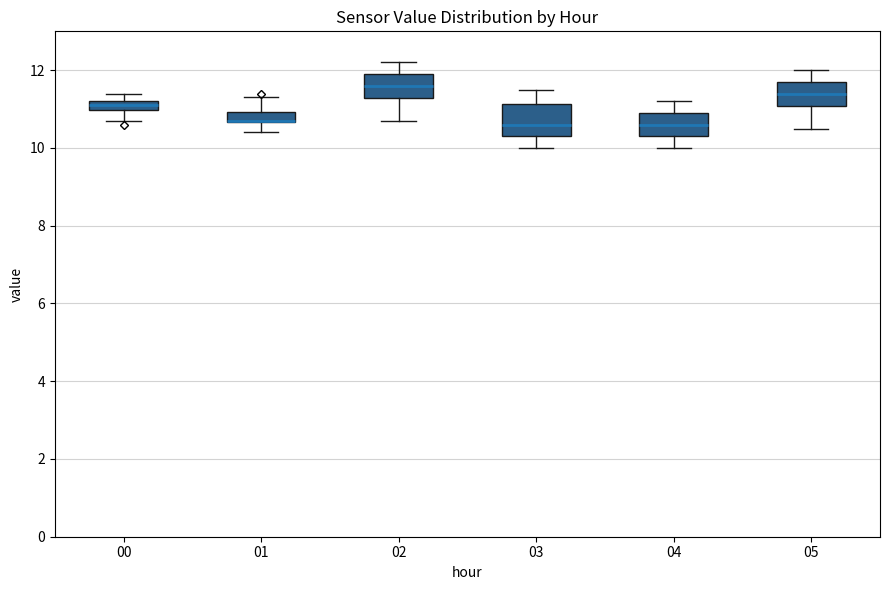

Where does the lower whisker of the box at x = 01 end on the y-axis? The values are not printed on the chart, so give them approximately, as read against the axis.

10.4